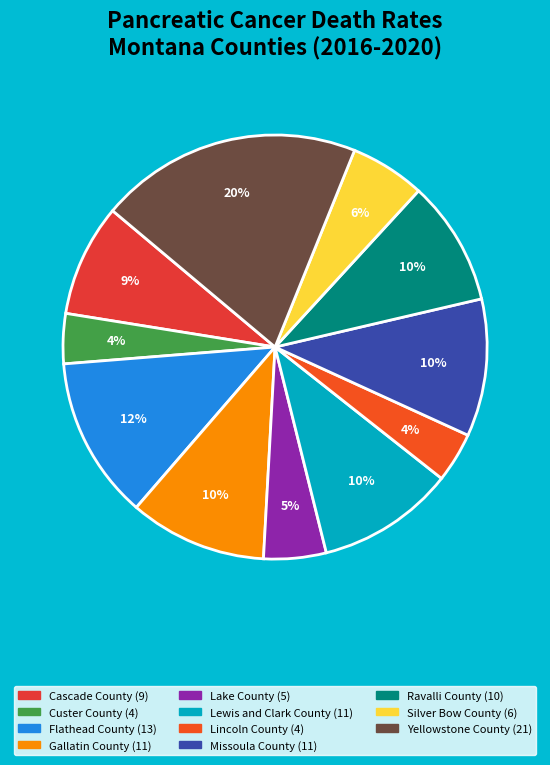

Which has a higher value, Lincoln County or Flathead County?

Flathead County